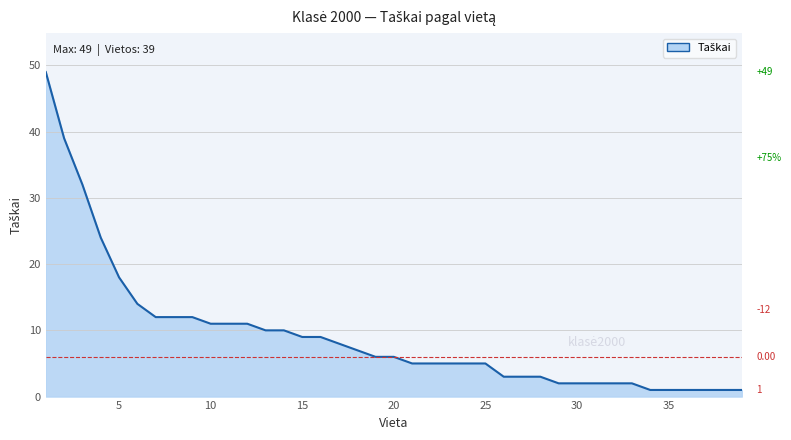

How many values are below 6?

19